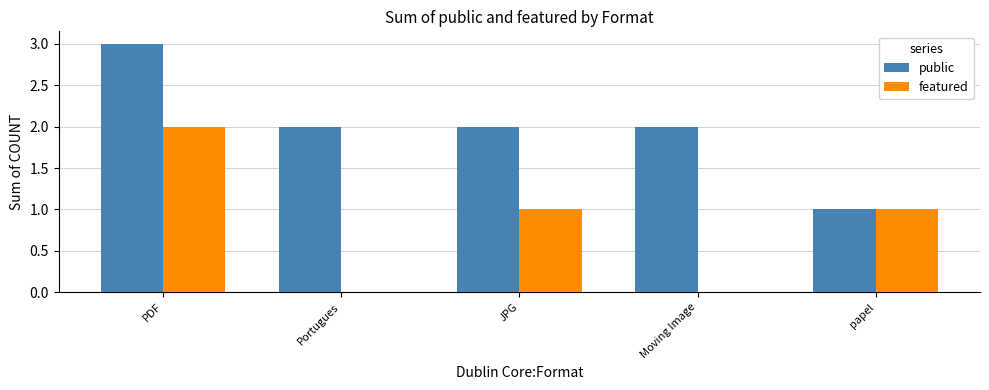

What is the sum of all featured values?

4